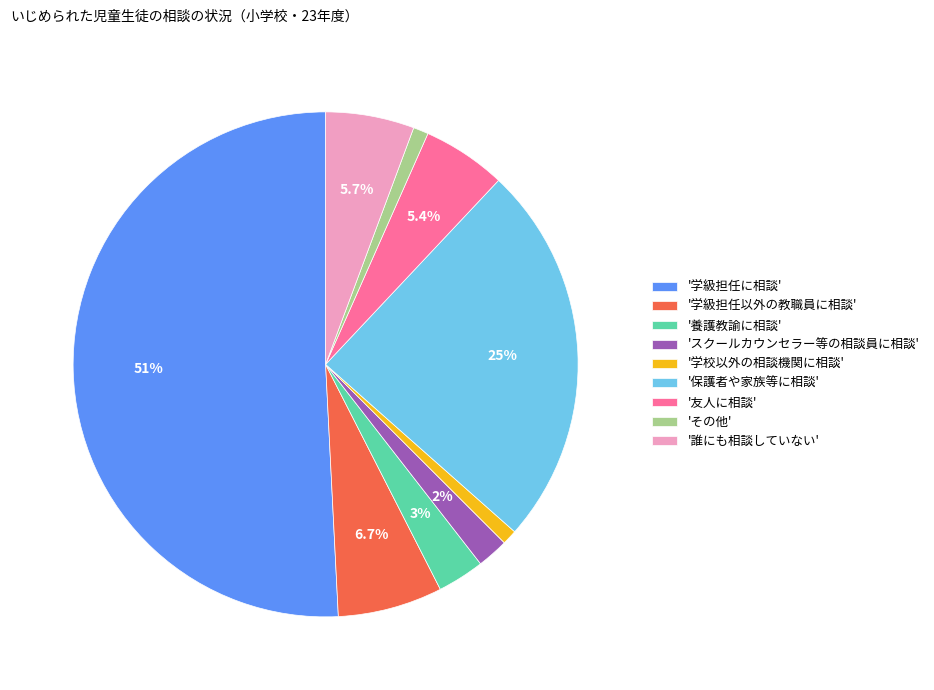

Does '誰にも相談していない' represent more than half of the total?

No